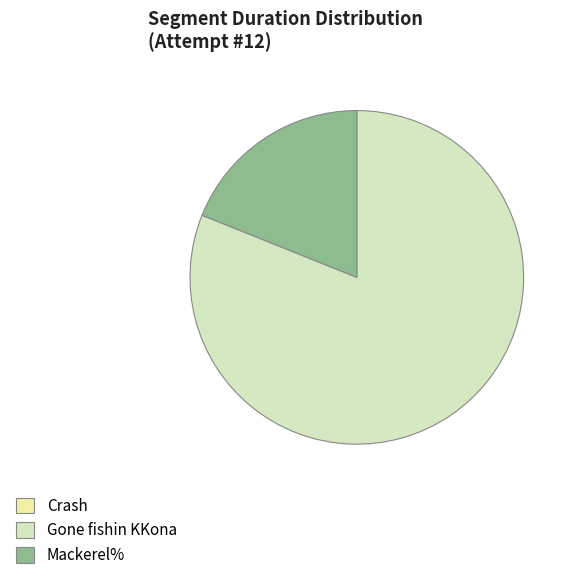

True or false: Gone fishin KKona accounts for 81% of the total.

True